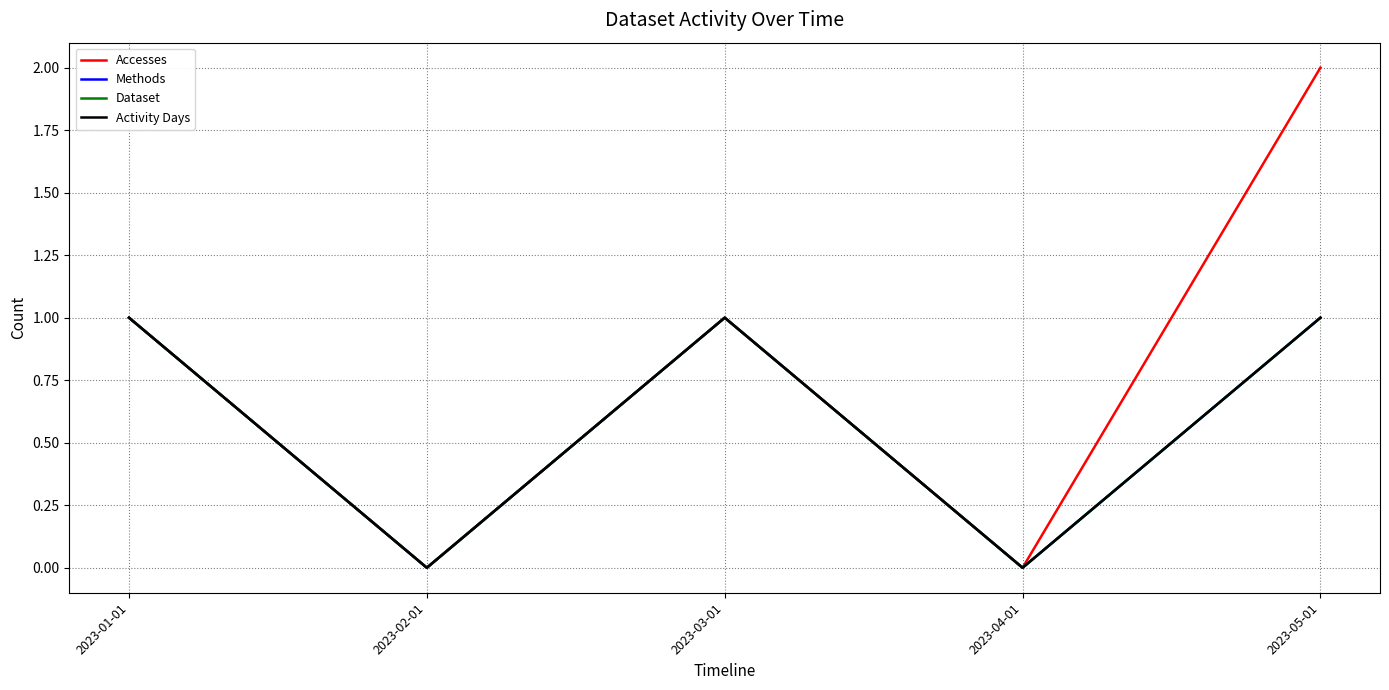

Is this an area chart (filled region under the line)?

No